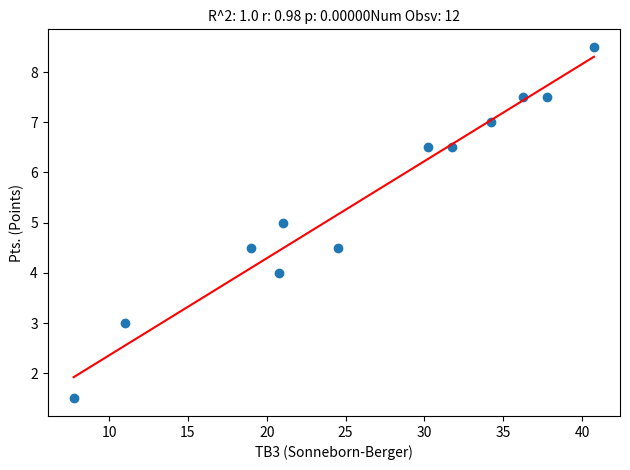

What is the average Y value?

5.5